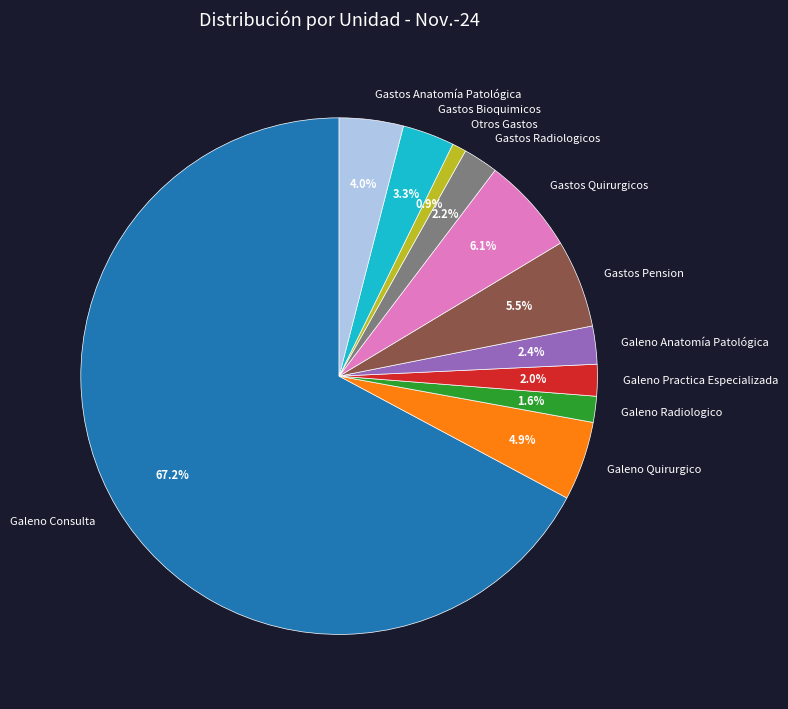

What is the ratio of the value at Galeno Radiologico to the value at Gastos Anatomía Patológica?

0.4